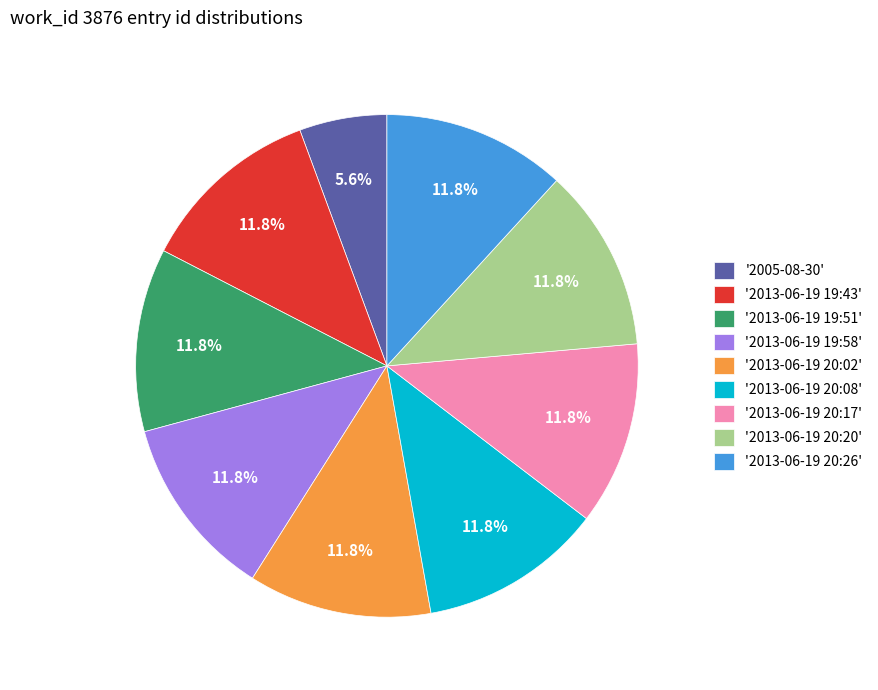

Does '2013-06-19 20:26' represent more than half of the total?

No